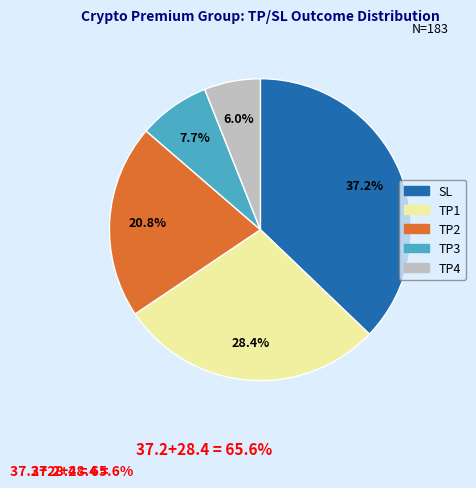

Is there a majority slice in this chart?

No